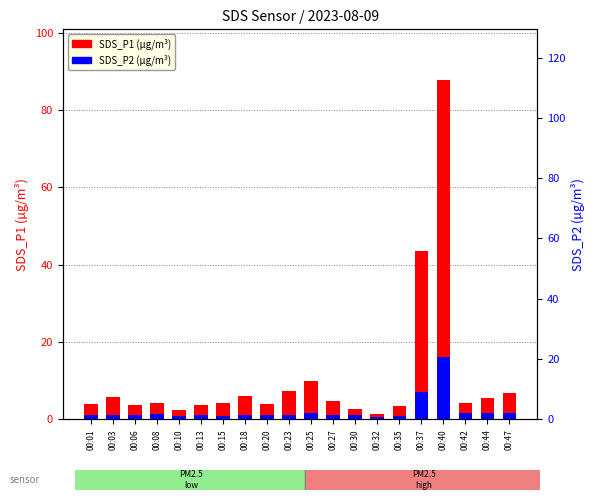

What is the difference between the second highest and minimum values in the SDS_P2 series?

6.4